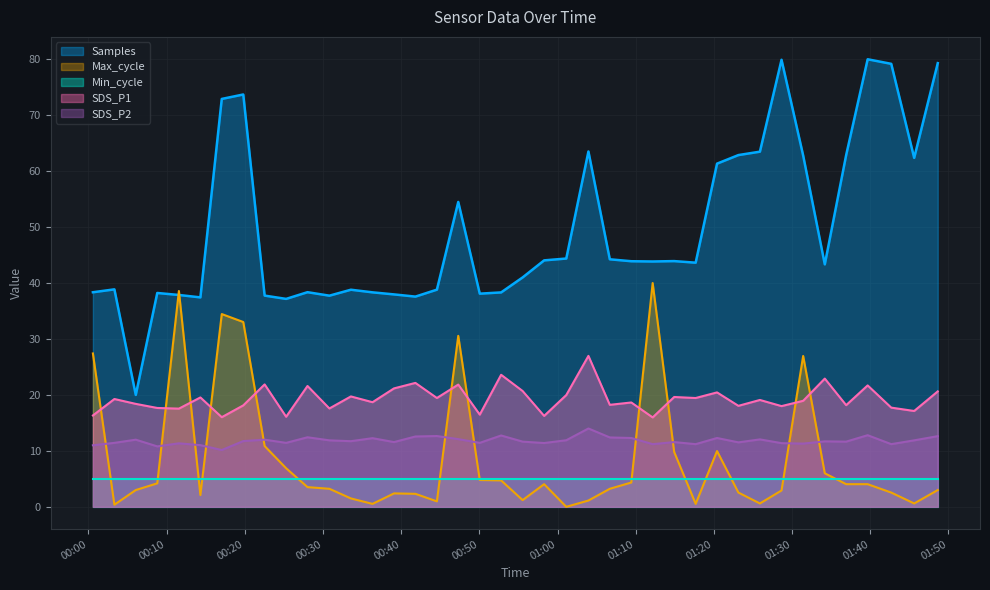

Rank the series by their maximum value, from highest to lowest.

Samples, Max_cycle, SDS_P1, SDS_P2, Min_cycle